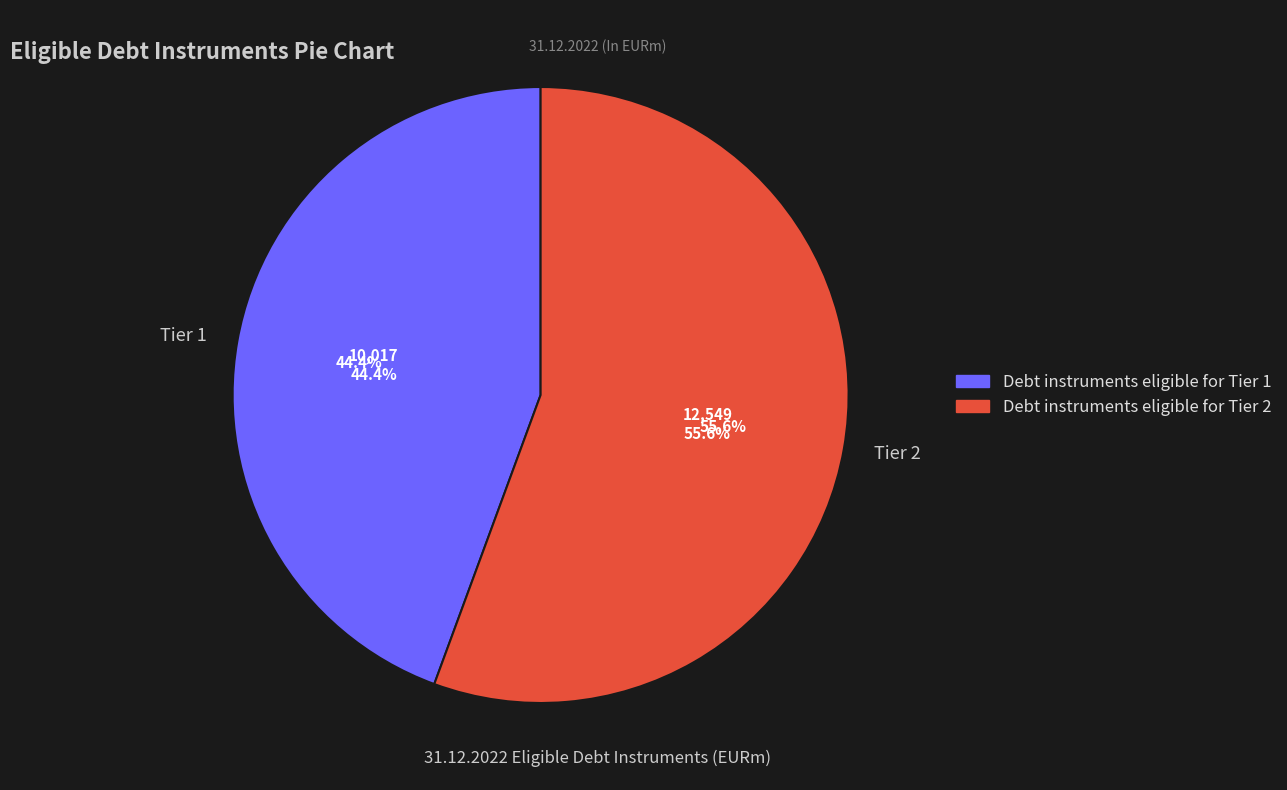

True or false: Debt instruments eligible for Tier 1 accounts for 38% of the total.

False